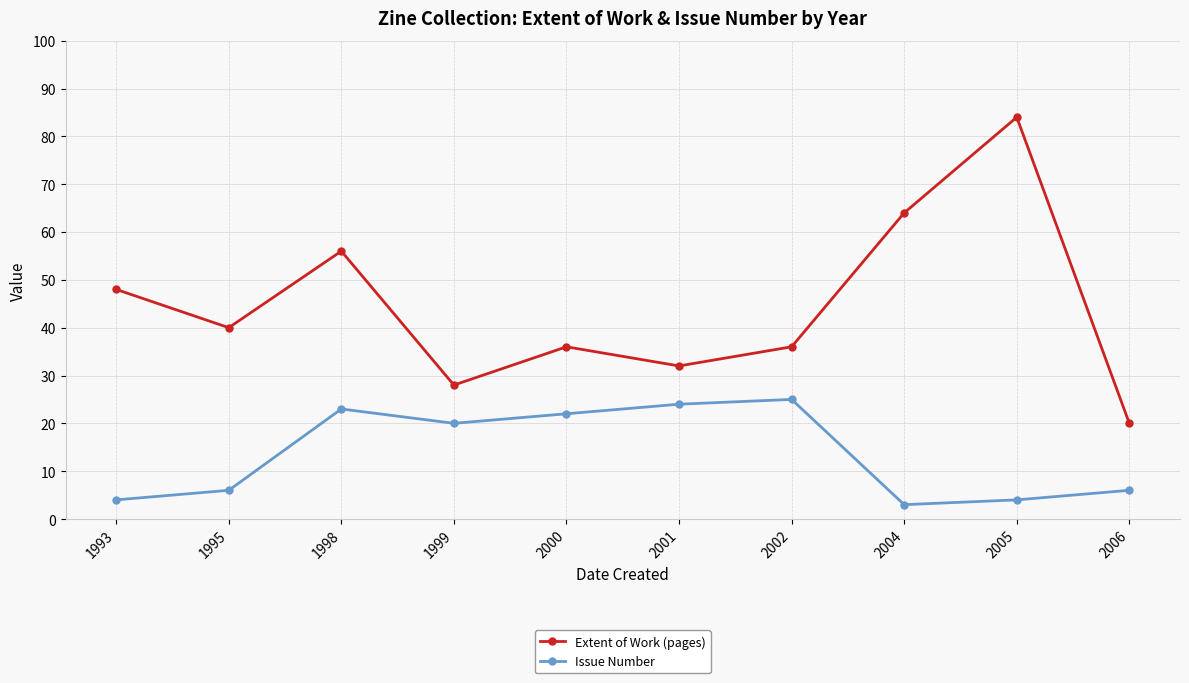

What is the difference between the highest and lowest values at 2004?

61